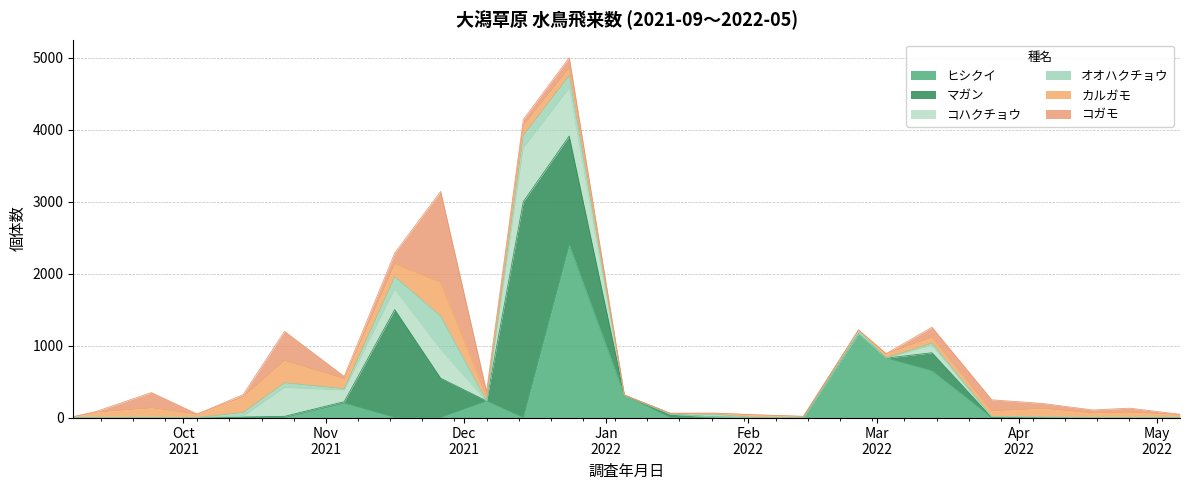

How many categories are shown in the chart?

25